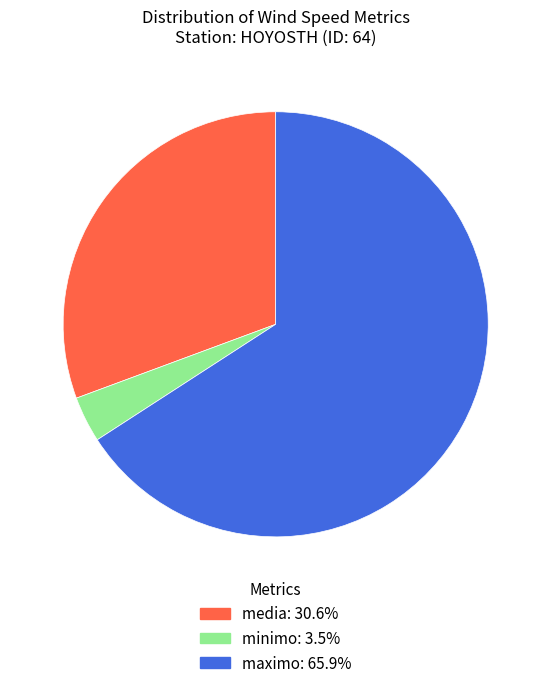

Which category has the biggest portion of the pie?

maximo